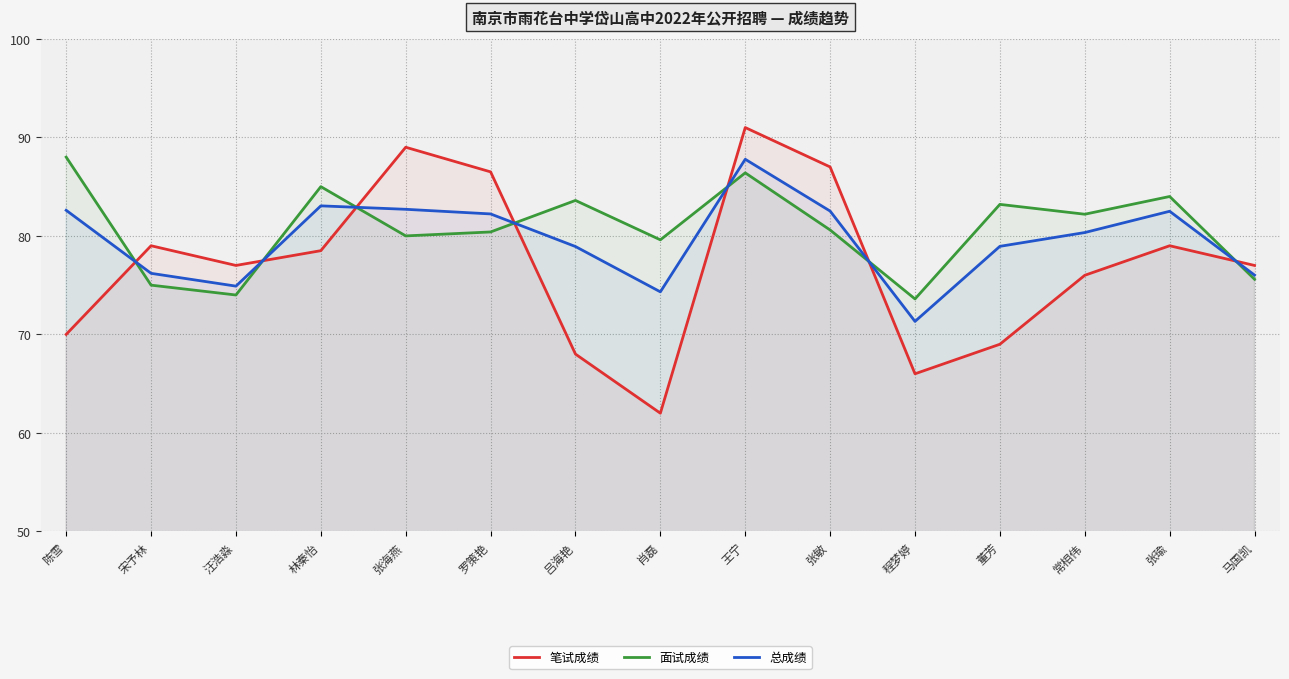

At which category does the chart reach its peak across all series?

王宁